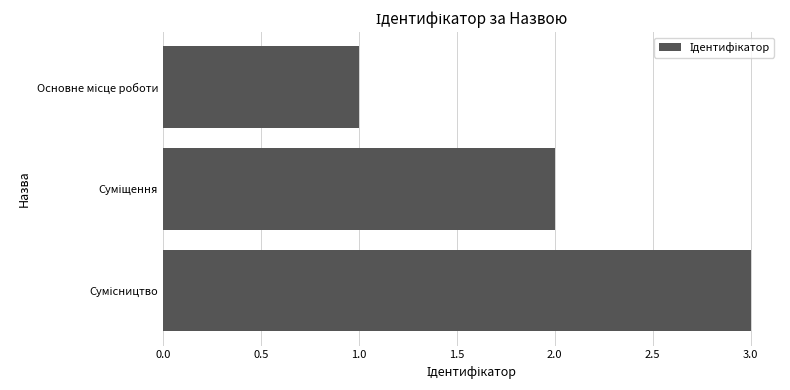

What is the greatest value displayed?

3